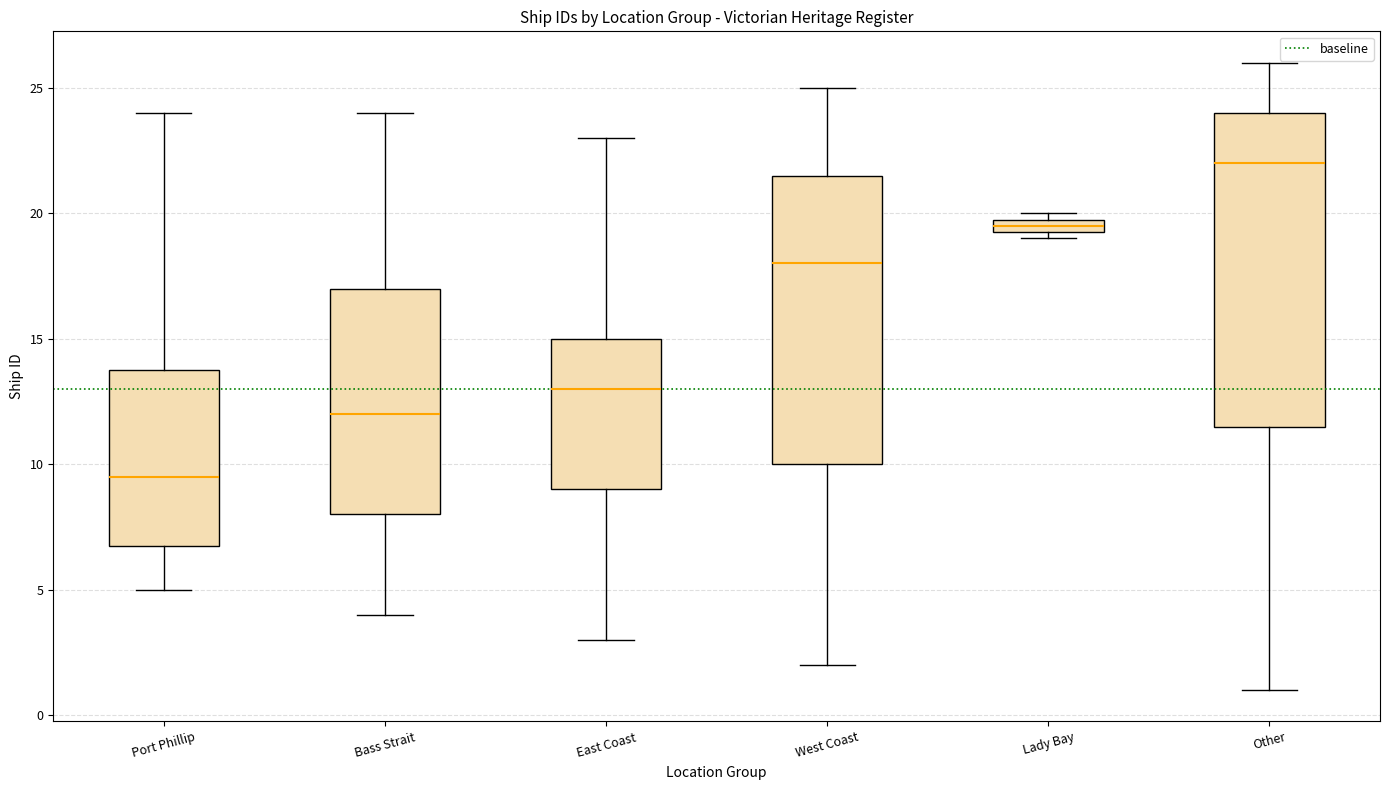

Which box has the highest median line?

Other